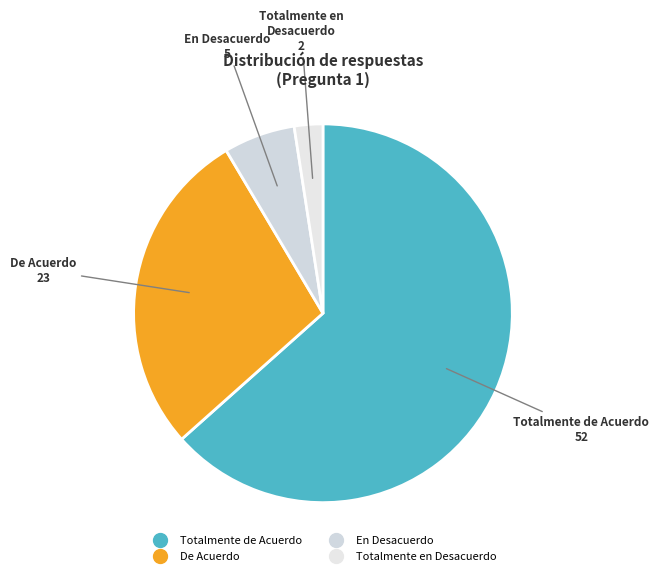

Combined, do De Acuerdo and Totalmente en Desacuerdo account for over 50%?

No